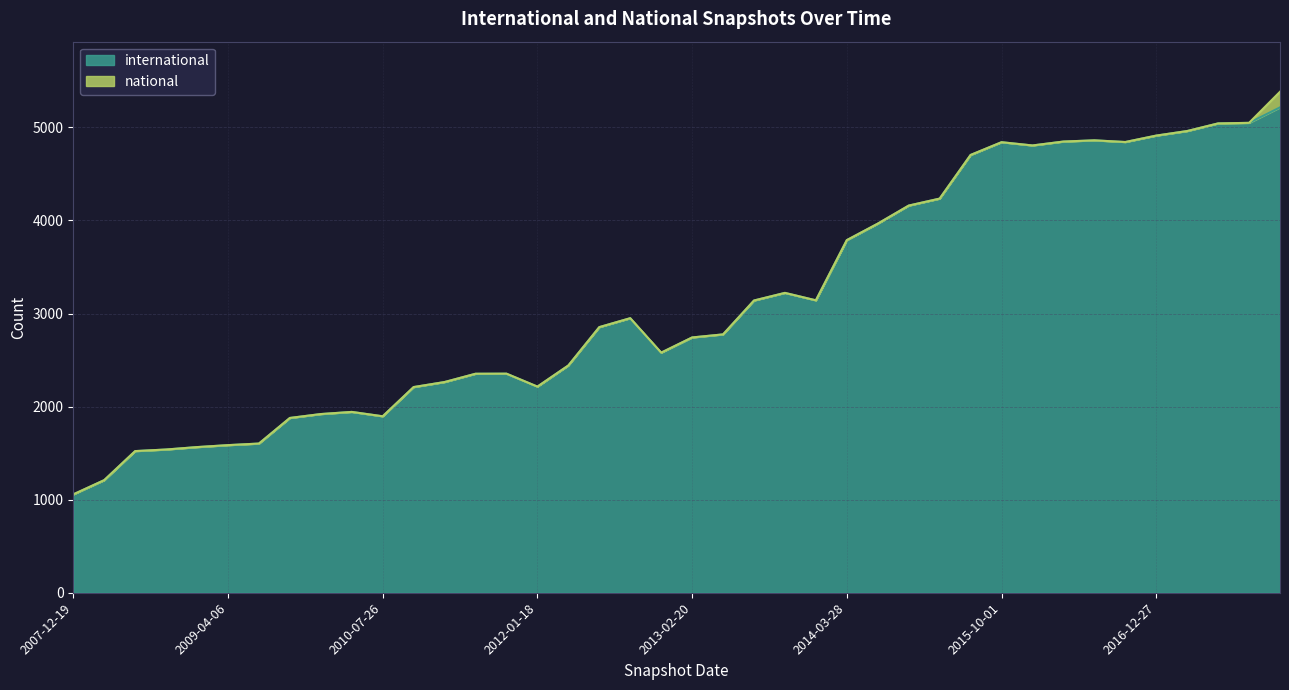

What is the value of the 14th point from the left?

2353